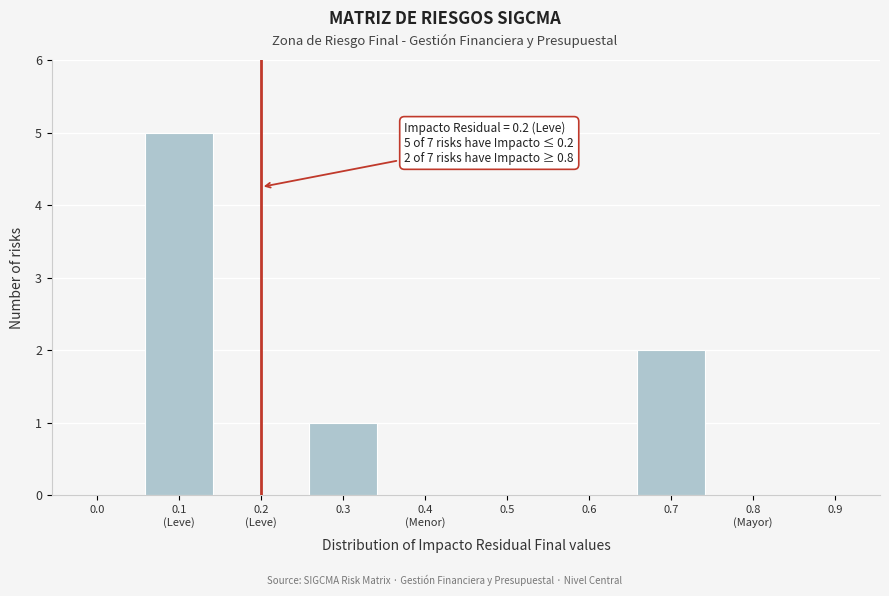

The value at 0.6 is 0. True or false?

True